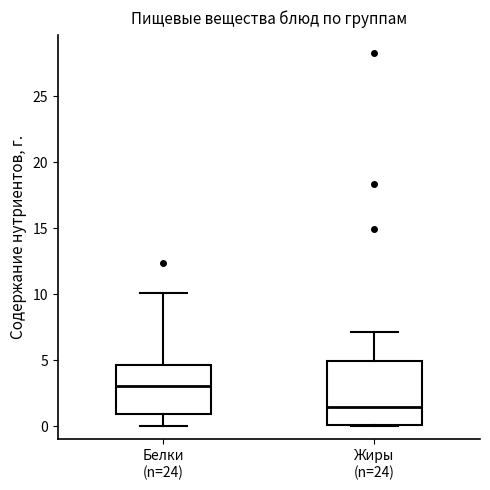

Where is the lower edge of the box for Белки (n=24) on the y-axis? The values are not printed on the chart, so give them approximately, as read against the axis.

1.0